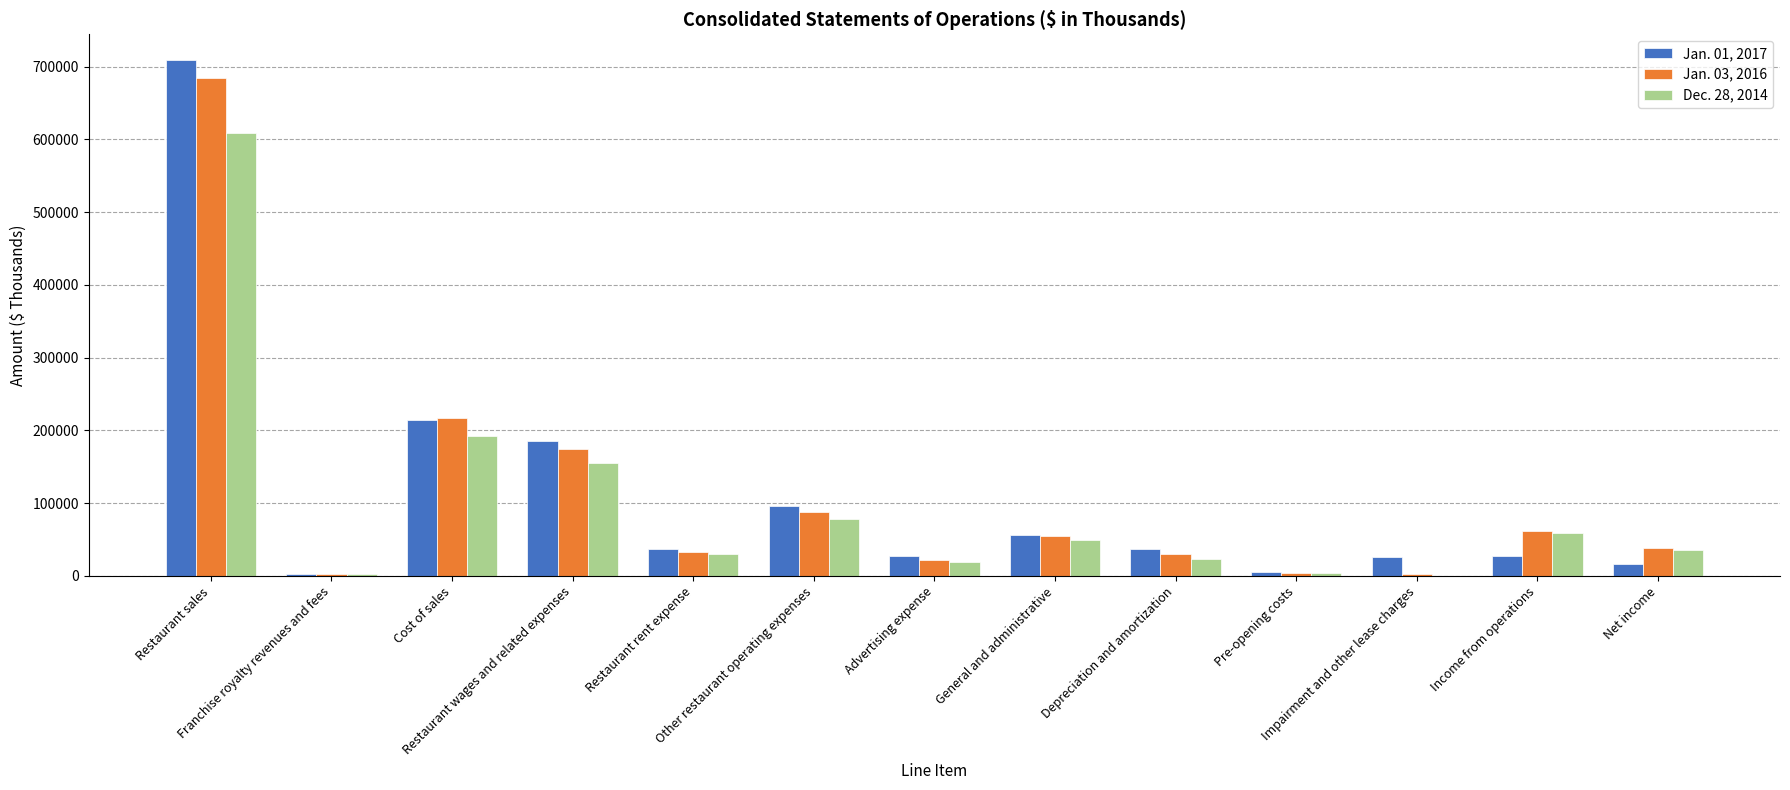

What is the greatest value displayed?

708956